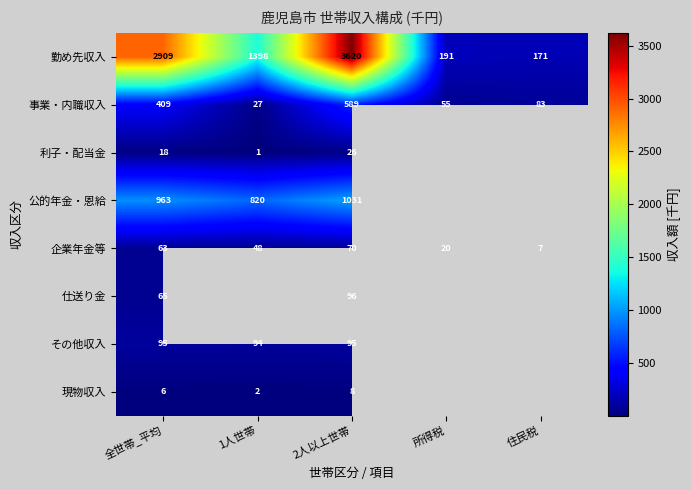

Rank the categories by 企業年金等 value from highest to lowest.

2人以上世帯, 全世帯_平均, 1人世帯, 所得税, 住民税